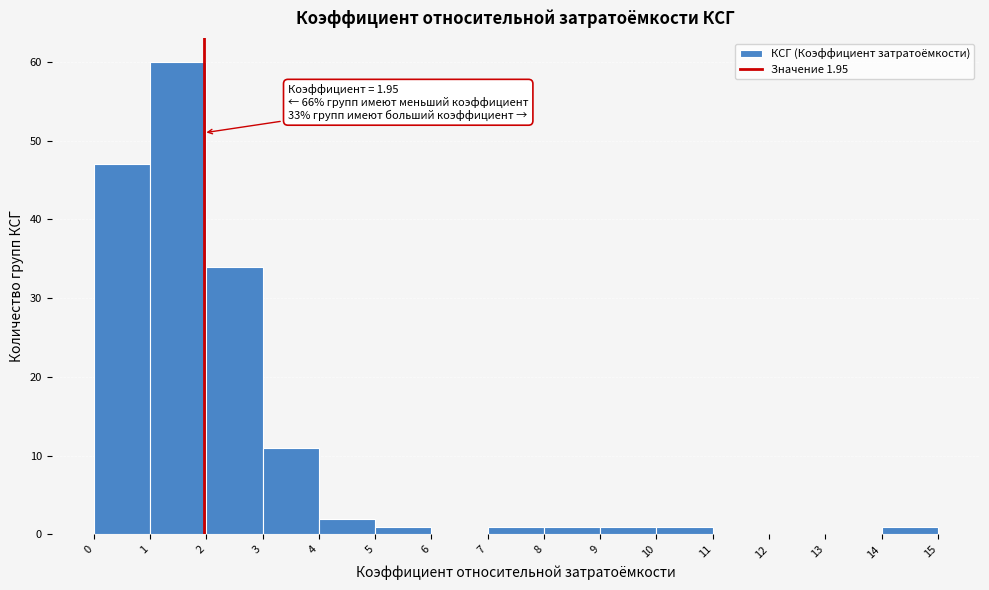

Over which range of the x-axis is the bar tallest?

1 to 2